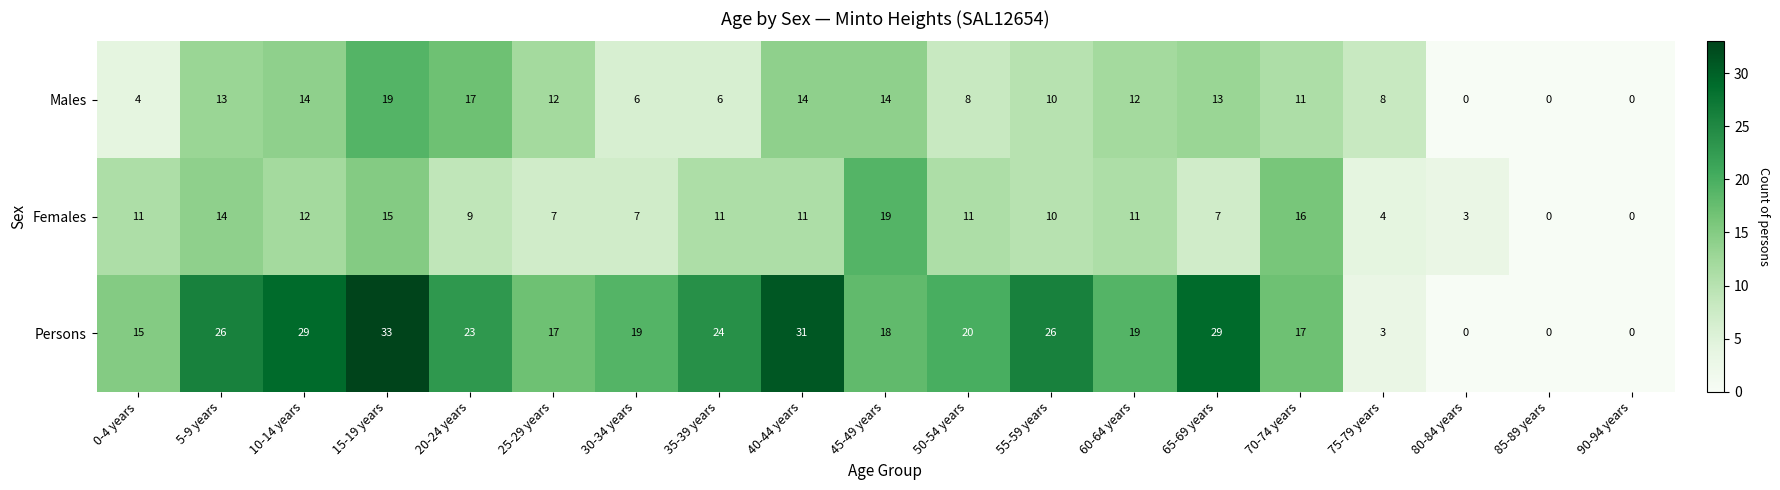

Which series has the largest total across all categories?

Persons